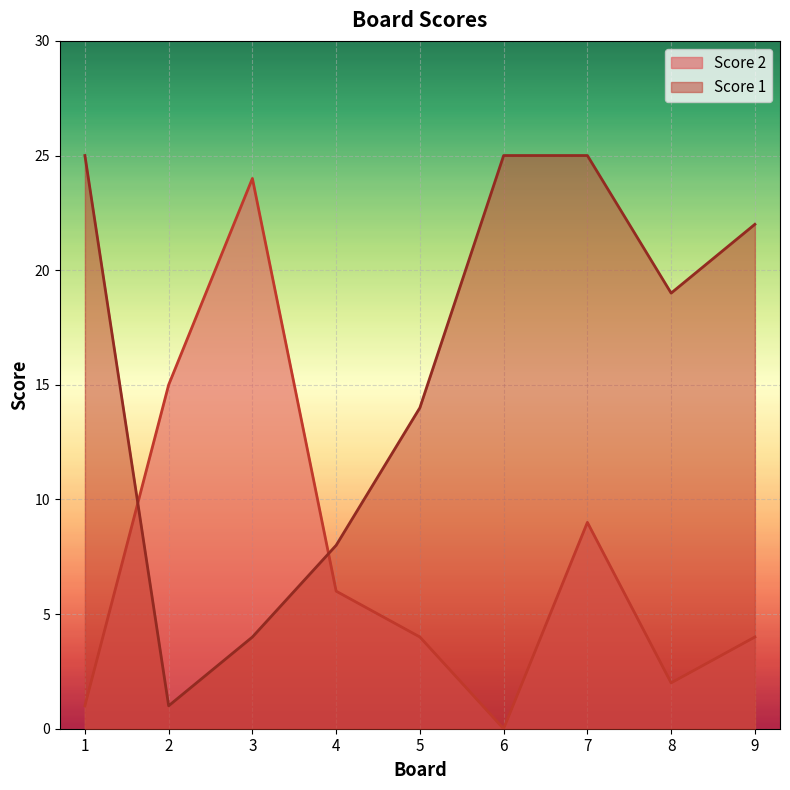

How many values in the Score 2 series are below 4?

3